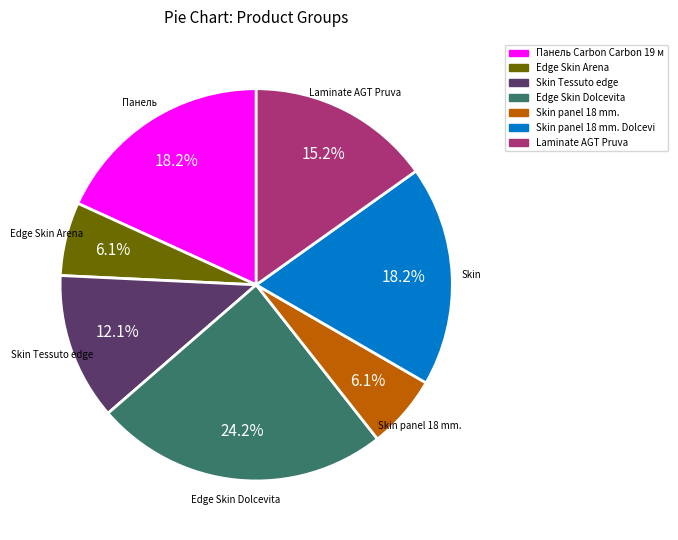

What is the ratio of the value at Панель Carbon Carbon 19 м to the value at Edge Skin Arena?

3.0